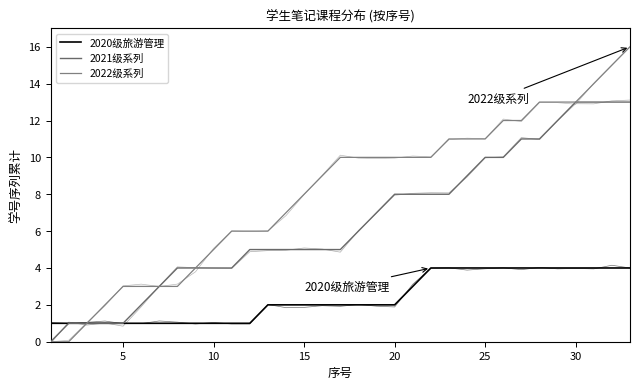

Between 9 and 10, which series saw the biggest shift?

2022级系列